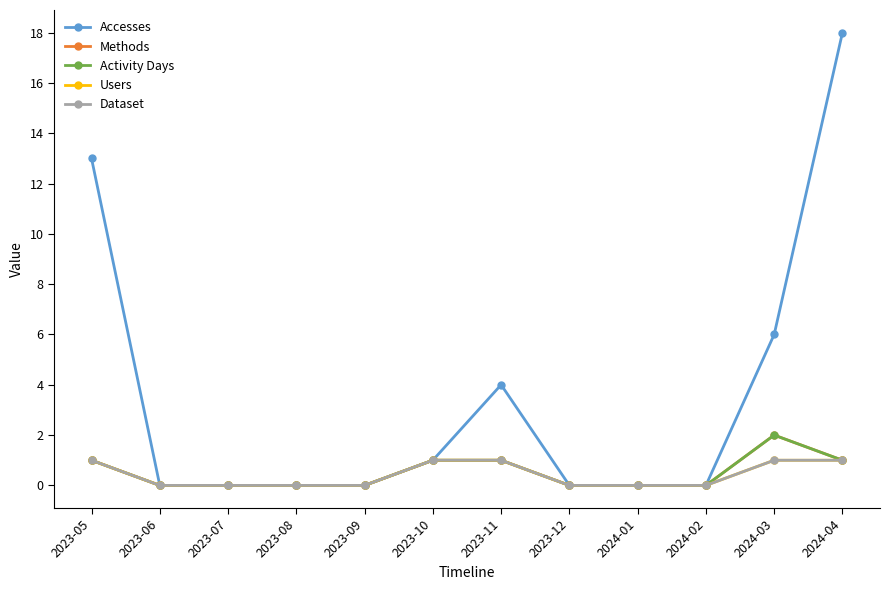

Is this an area chart (filled region under the line)?

No